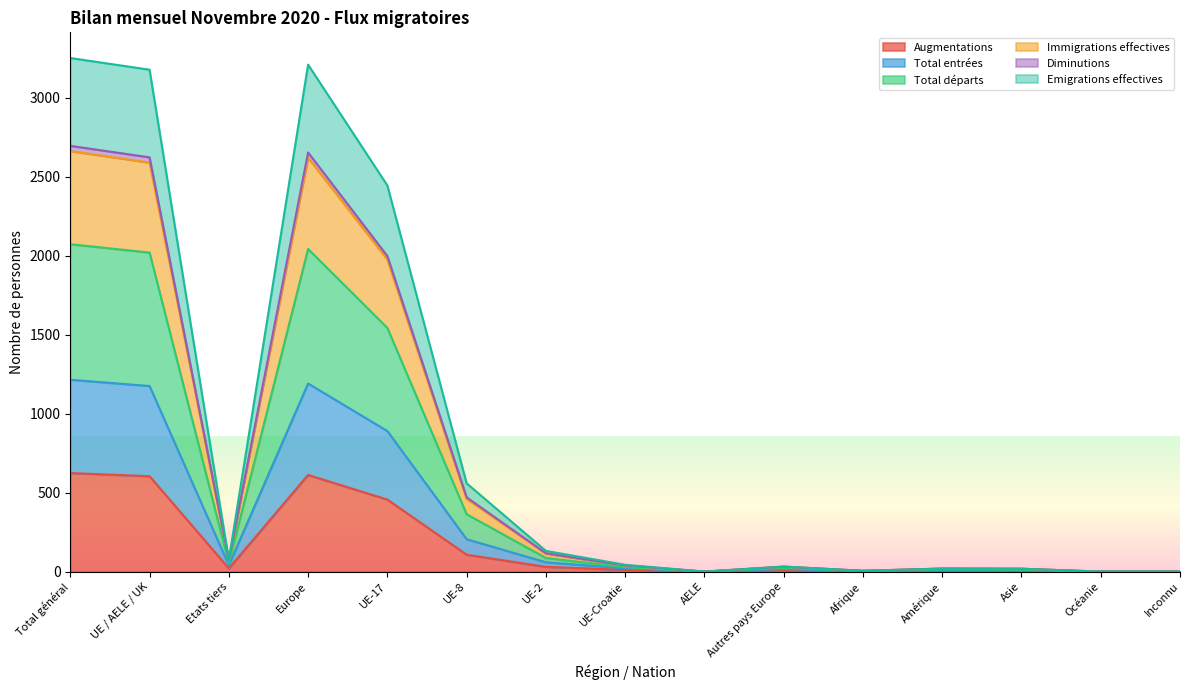

Is it true that Immigrations effectives equals 32 at Asie?

False